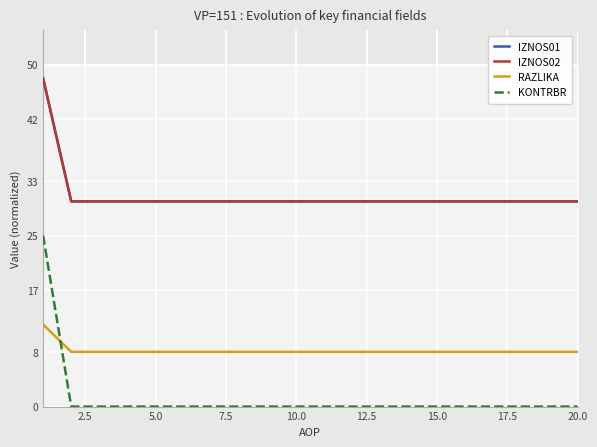

What is the minimum value for RAZLIKA?

8